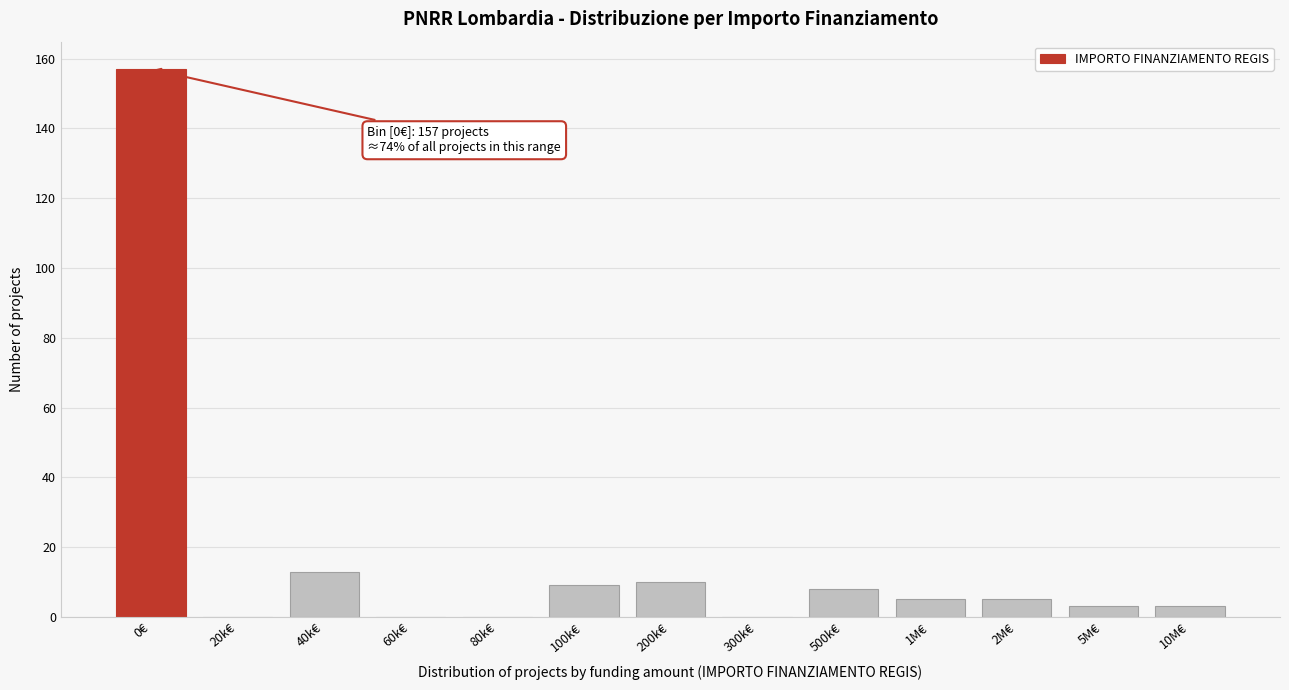

Reading right to left, transcribe all the data shown in this chart.

10M€=3	5M€=3	2M€=5	1M€=5	500k€=8	300k€=0	200k€=10	100k€=9	80k€=0	60k€=0	40k€=13	20k€=0	0€=157